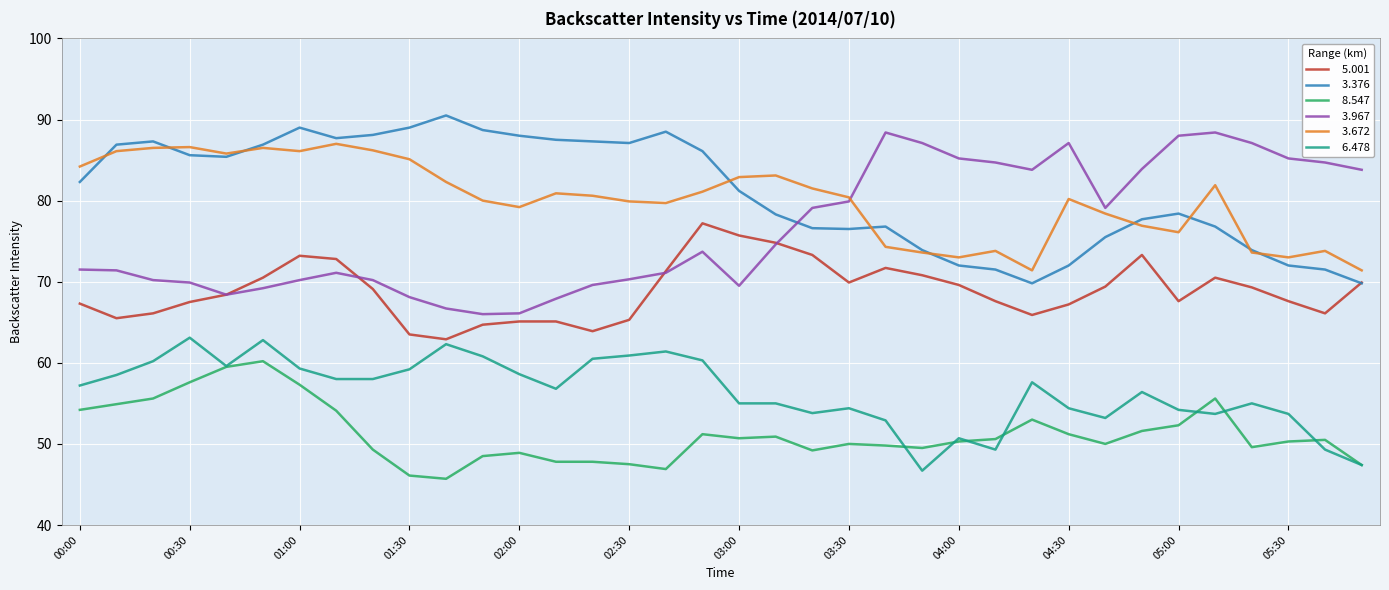

What is the minimum value shown in the chart?

45.7